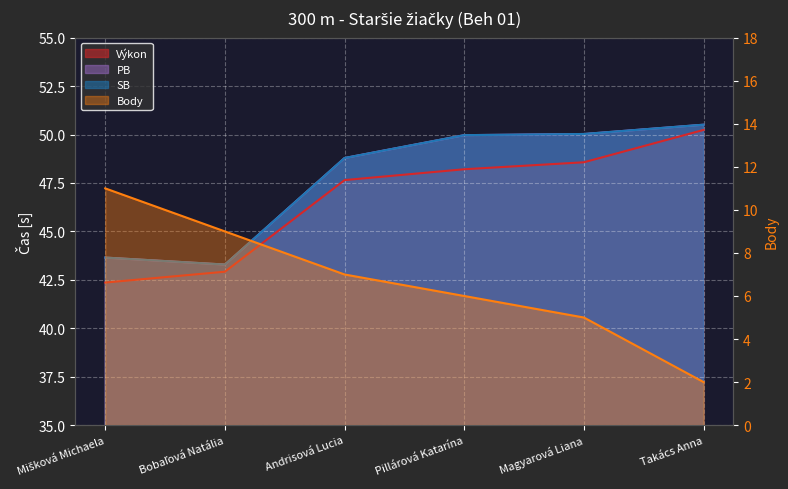

Which series changed the most between Andrisová Lucia and Takács Anna?

Body